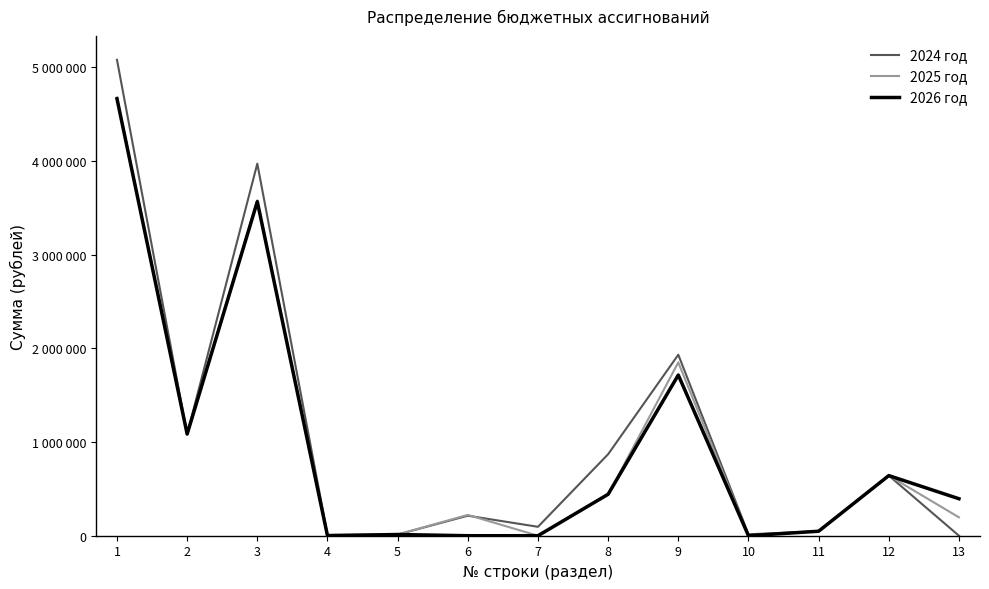

Is it true that 2025 год equals 0 at 10?

True